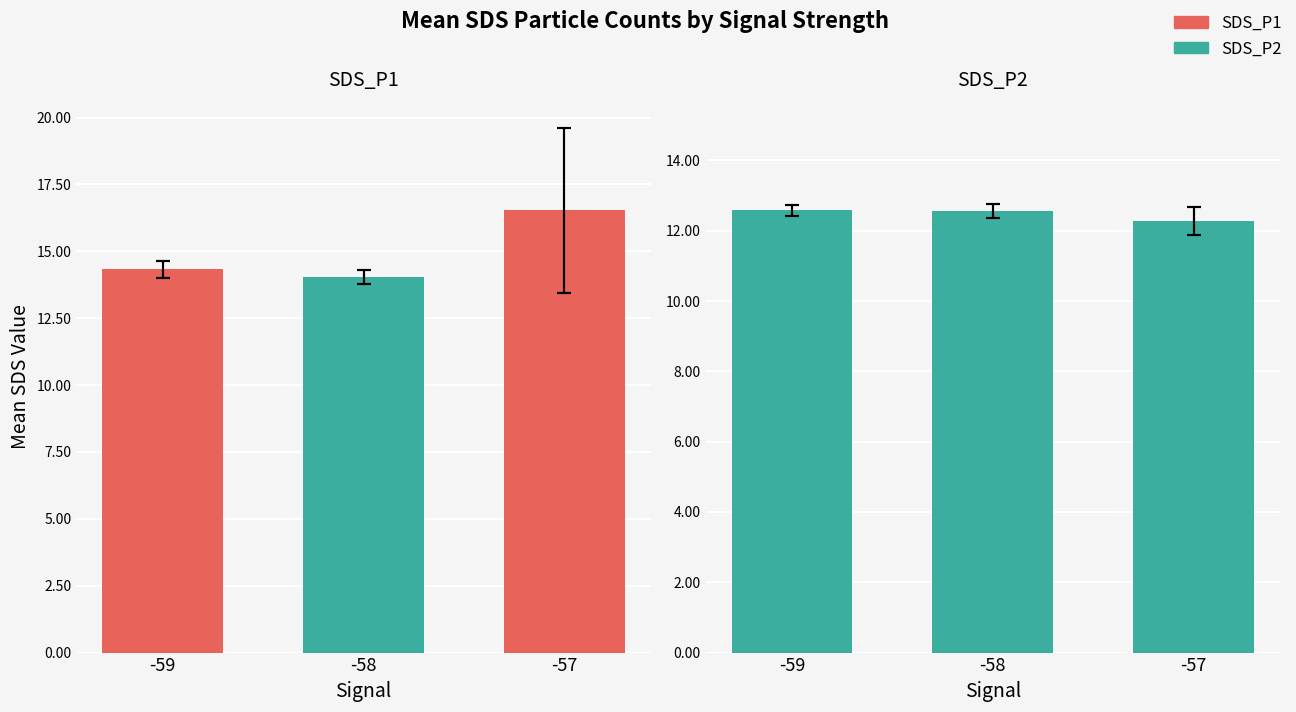

Does the chart contain any negative values?

No